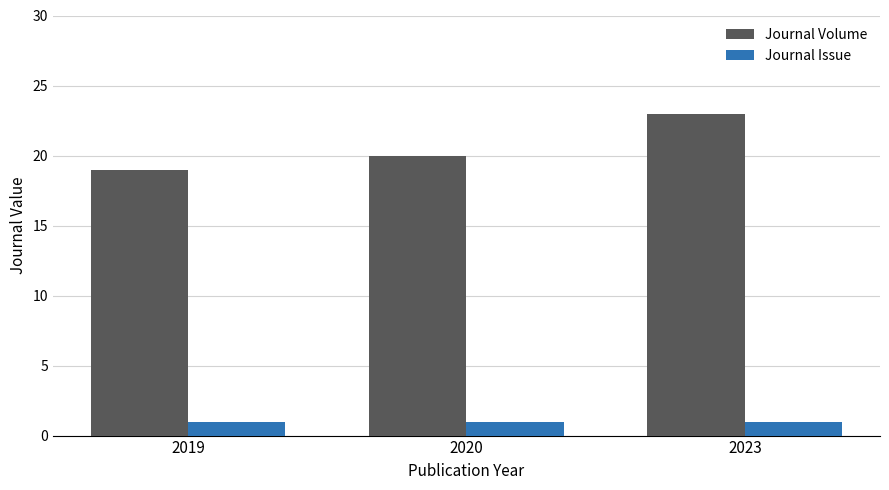

What is the average value of the Journal Issue series?

1